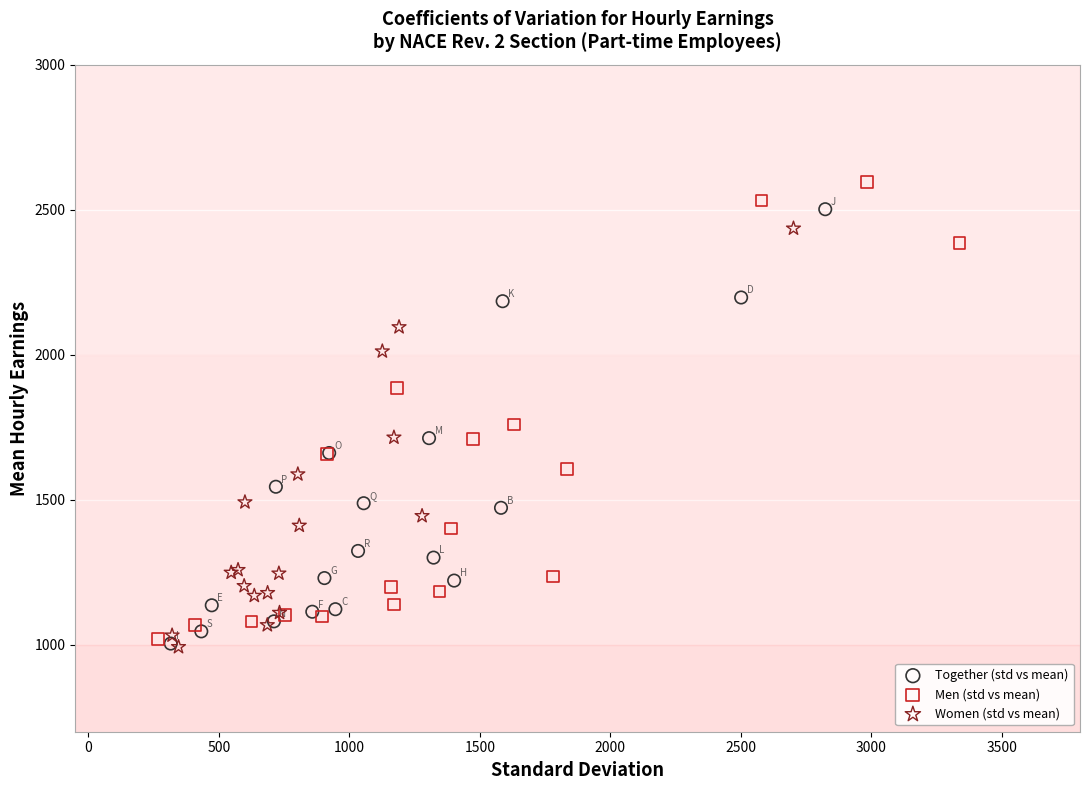

Which series has the widest spread of Y values?

Men (std vs mean)